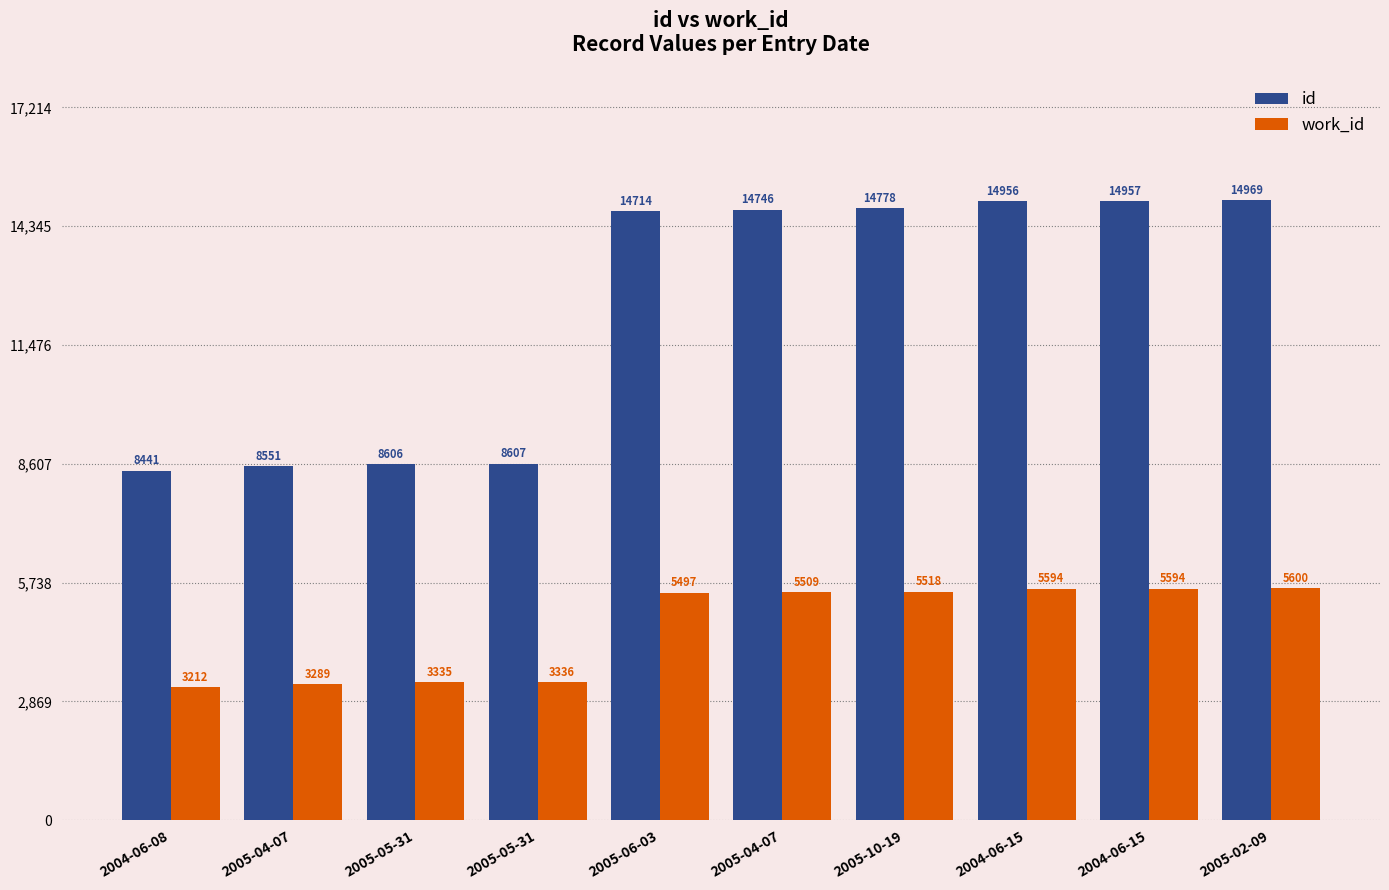

Are the bars horizontal?

No